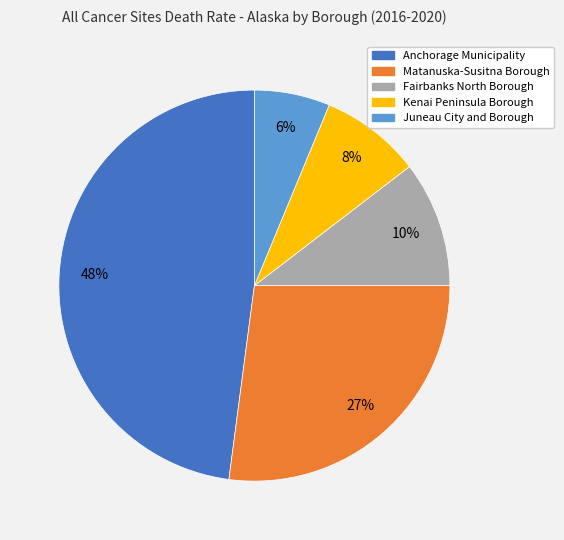

What percentage is the Fairbanks North Borough slice, to the nearest percent?

10%